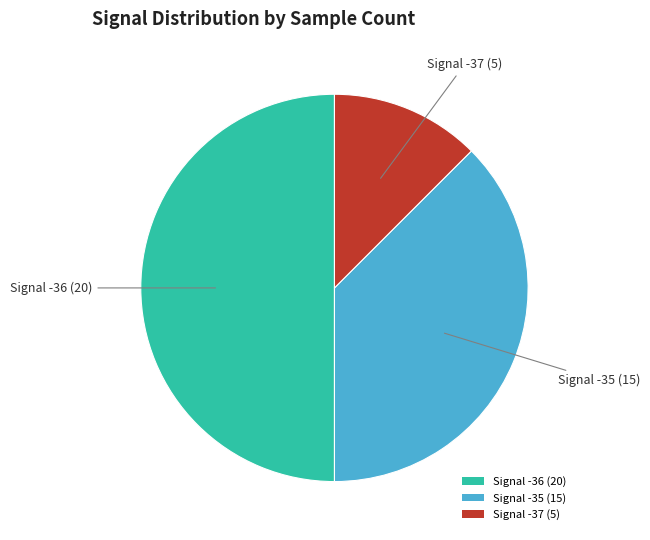

How many slices are in this pie chart?

3